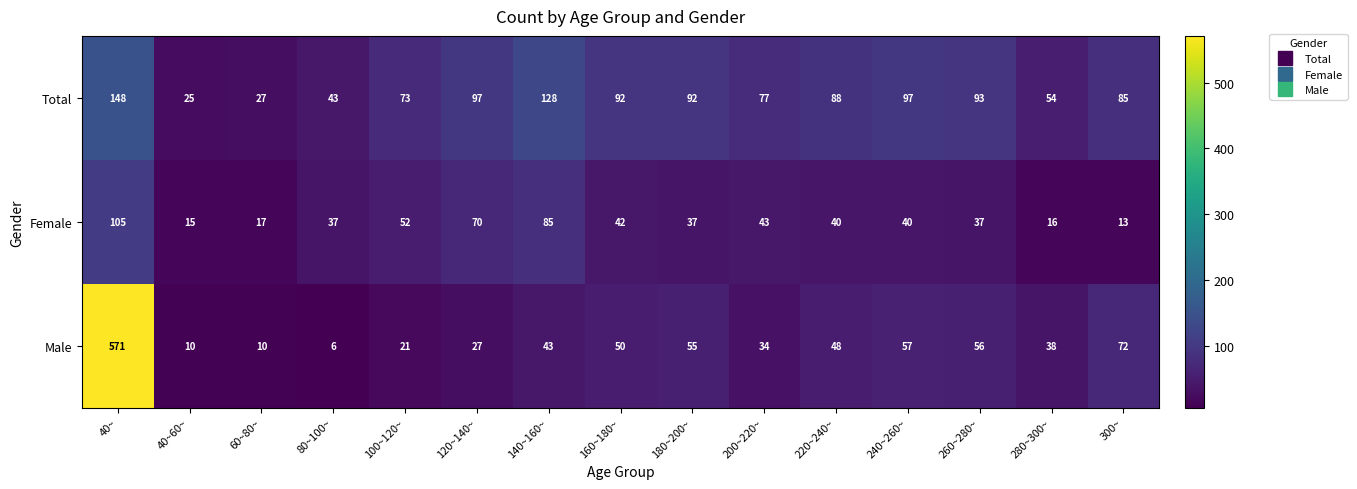

What is the difference between the maximum and minimum values in the Female series?

92